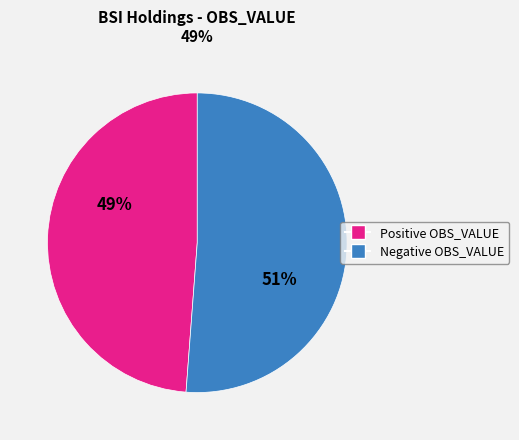

Does any single category account for the majority?

Yes